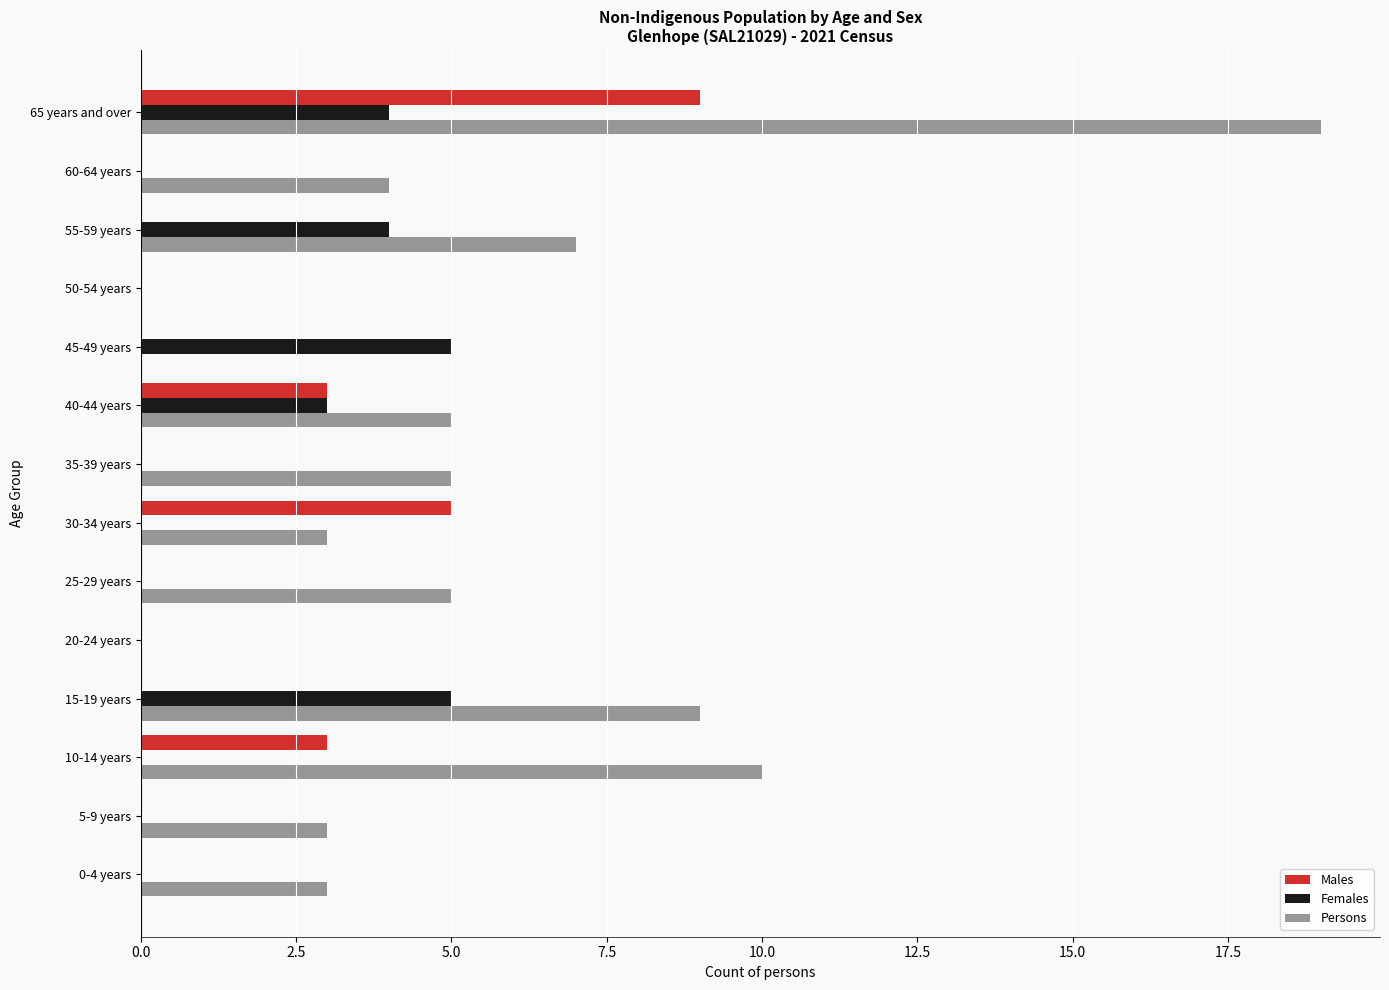

True or false: Males has a value of 4 at 50-54 years.

False